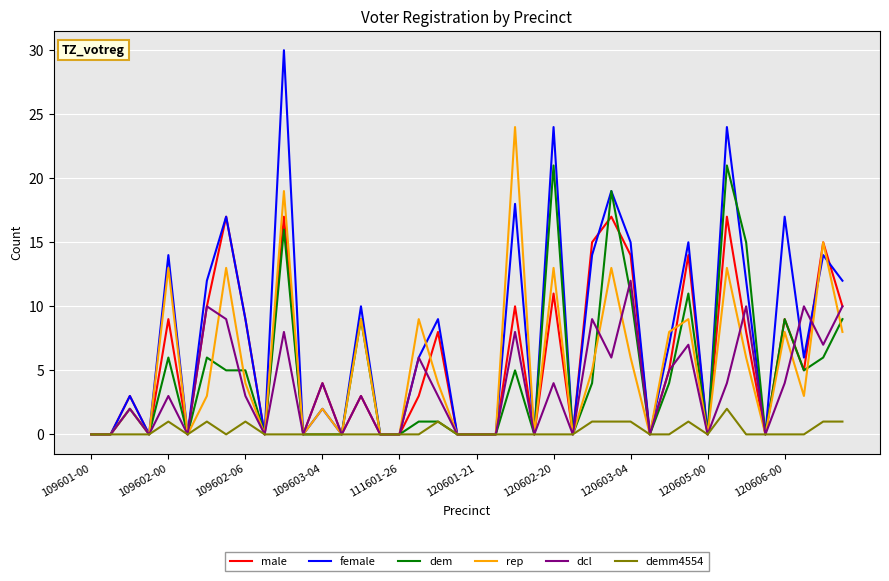

What is the greatest value displayed?

30